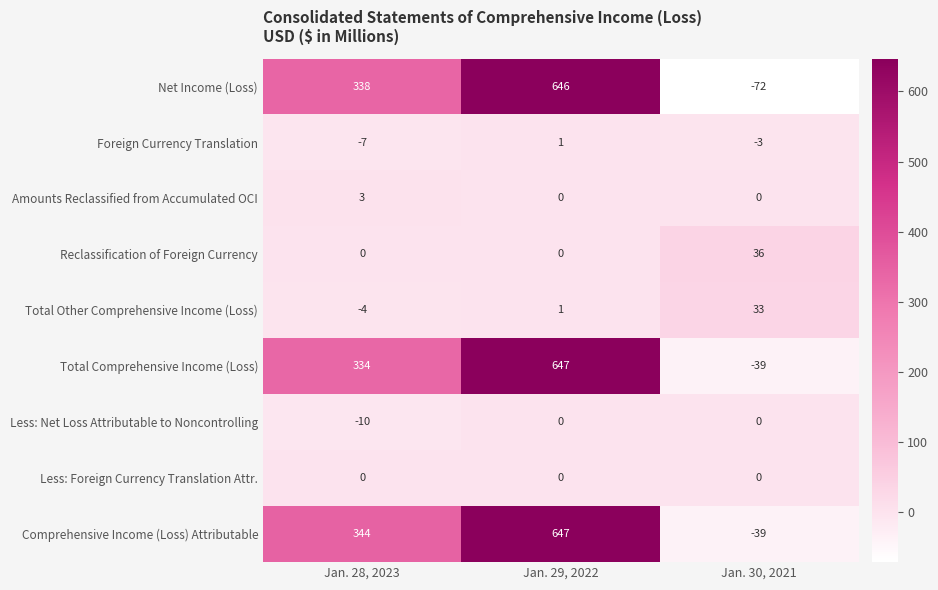

Which category has the highest value in the Net Income (Loss) series?

Jan. 29, 2022